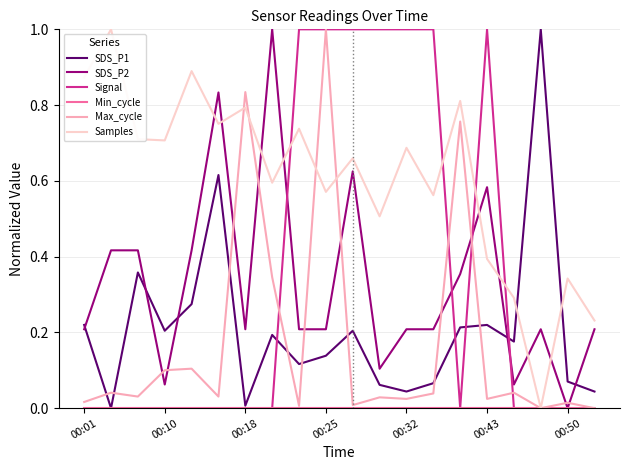

Which series ends up on top after the final intersection of SDS_P1 and Samples?

Samples